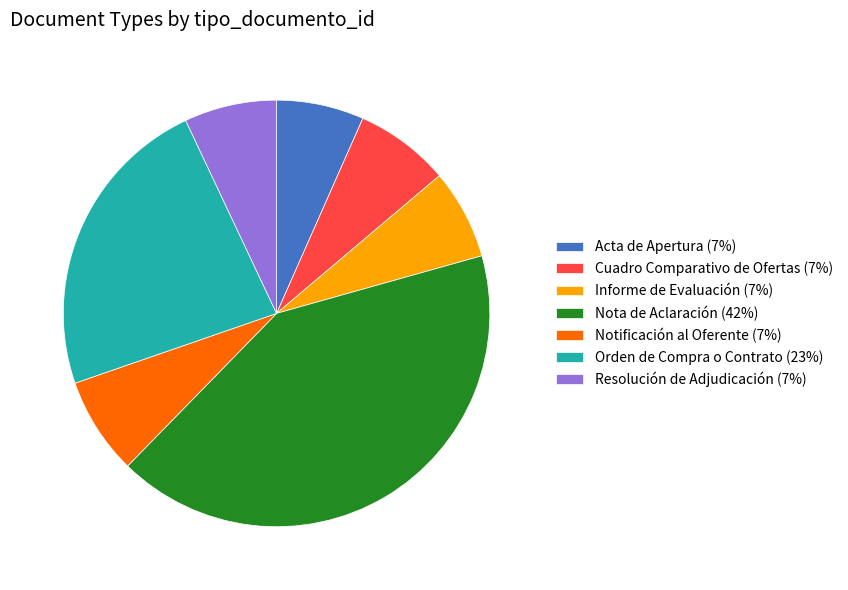

Combined, do Orden de Compra o Contrato and Notificación al Oferente account for over 50%?

No